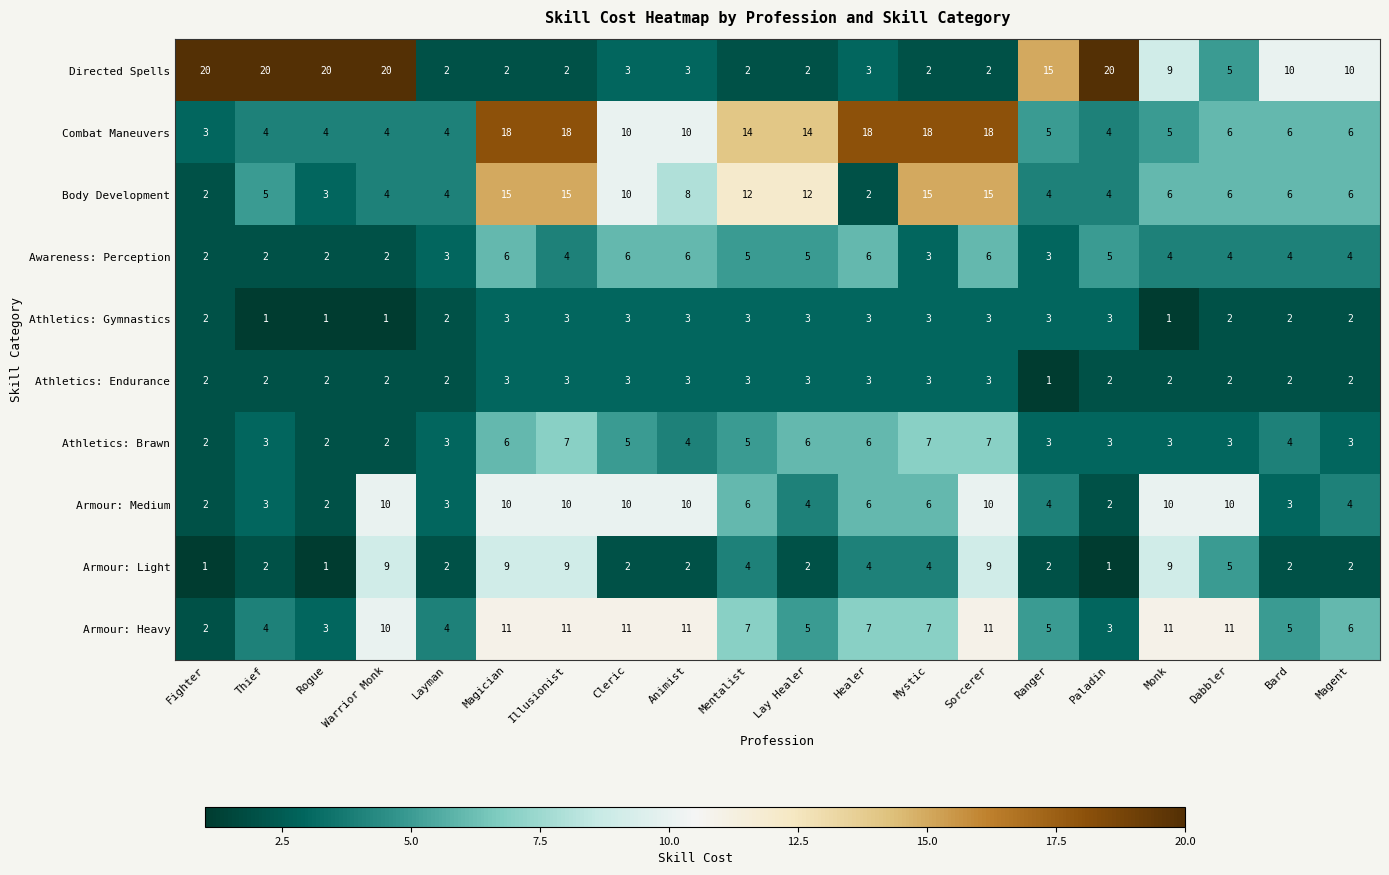

Count the Armour: Light values in the range 2 to 9.

17